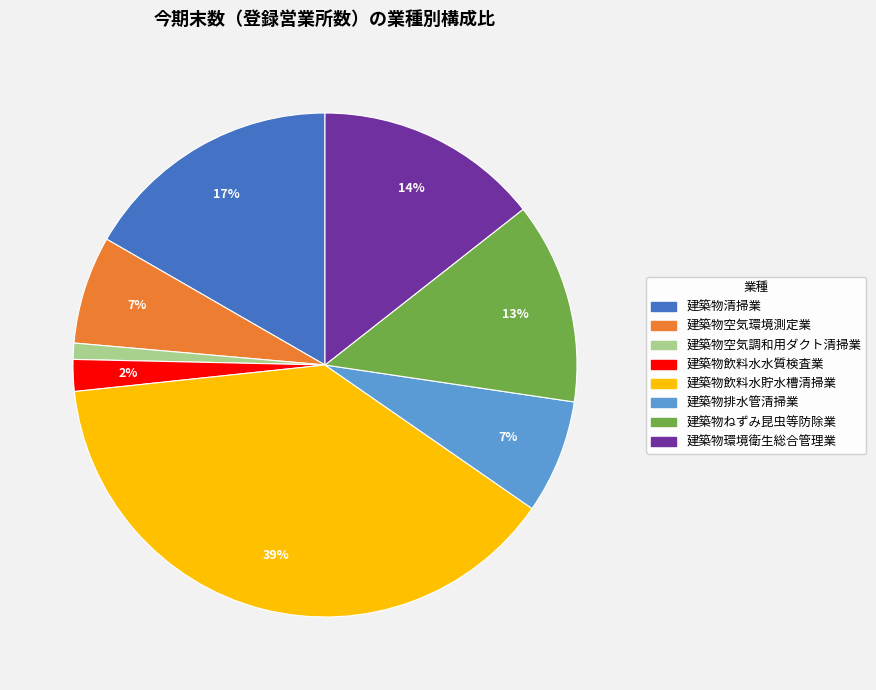

Does 建築物飲料水貯水槽清掃業 represent more than half of the total?

No